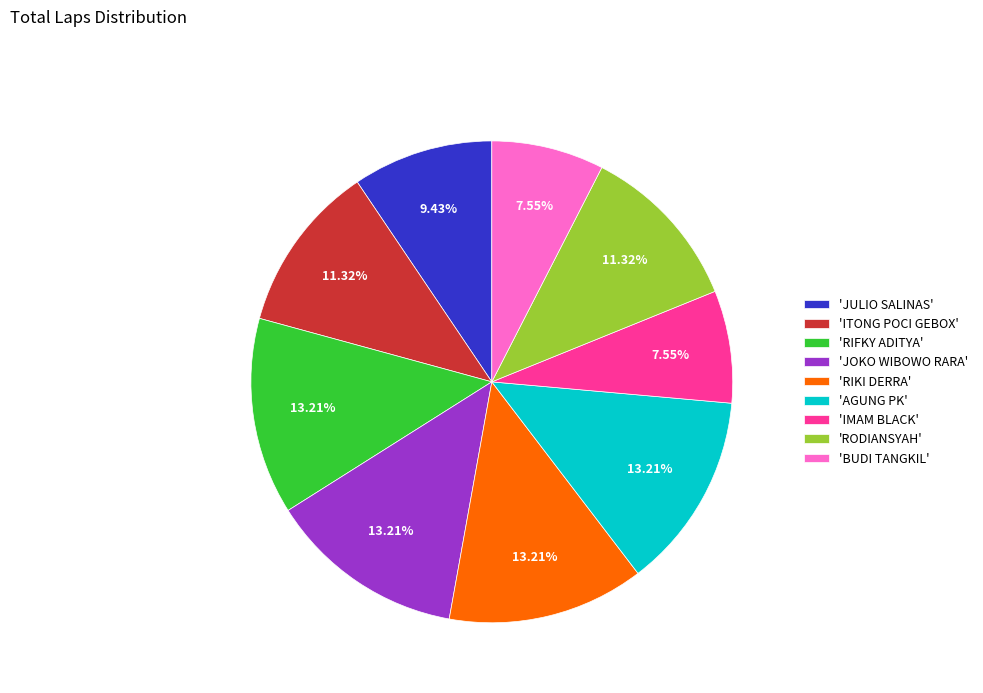

Do 'IMAM BLACK' and 'BUDI TANGKIL' together represent more than half of the pie?

No